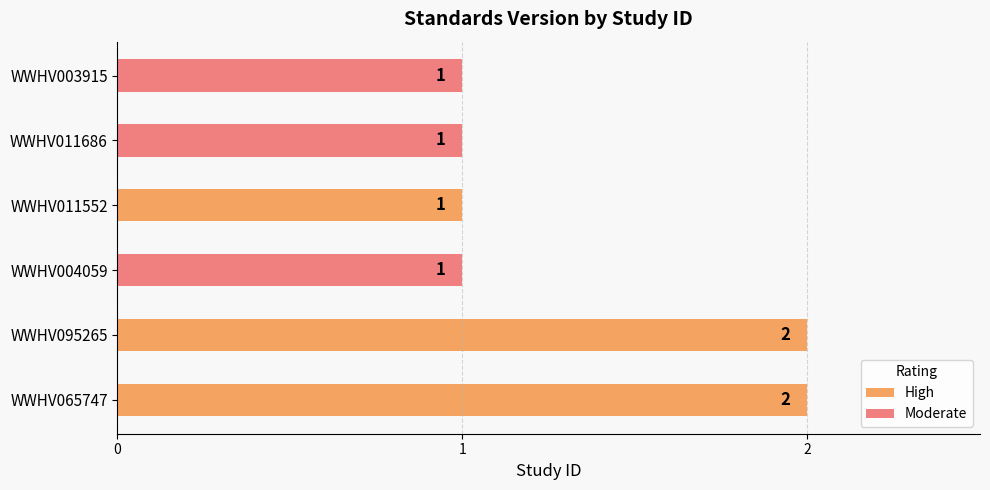

The value at WWHV011686 is 1. True or false?

True